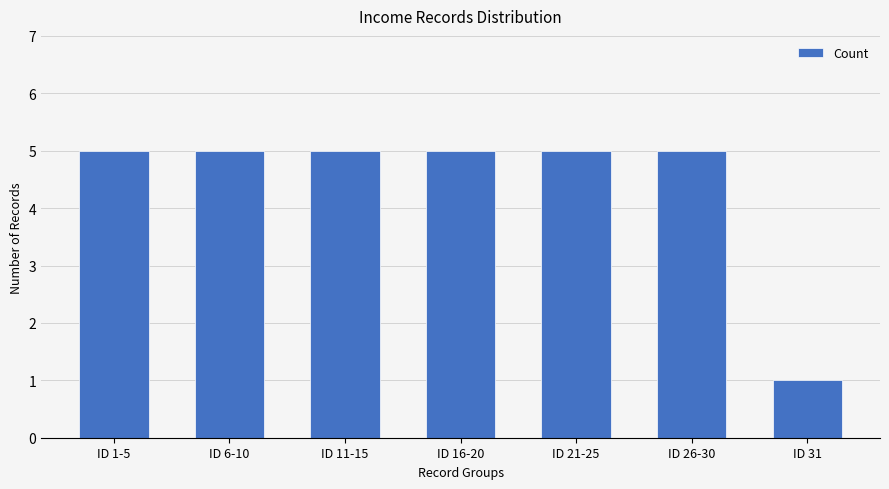

What is the smallest value displayed?

1